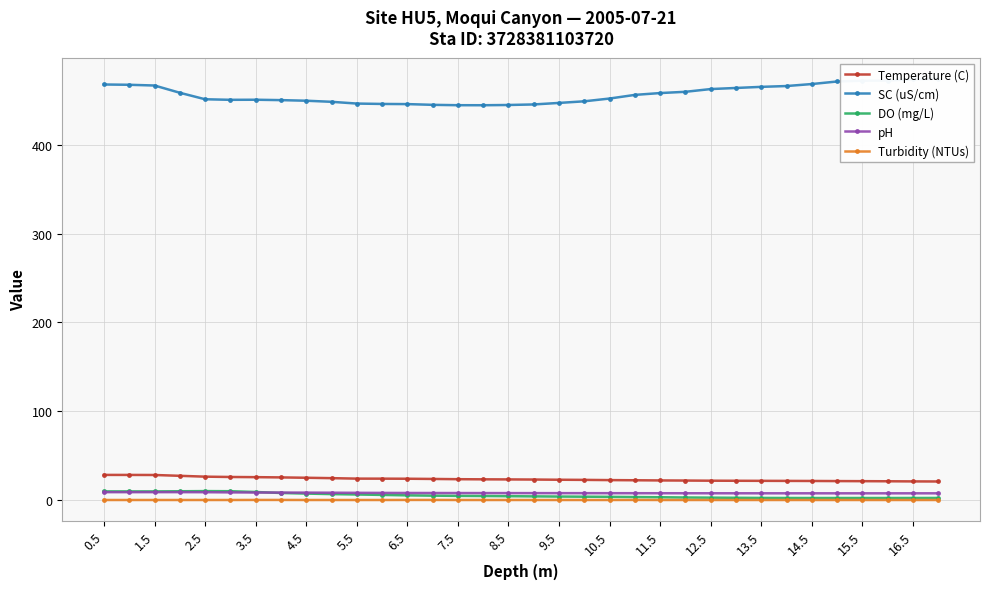

True or false: Temperature (C) and pH intersect in this chart.

False